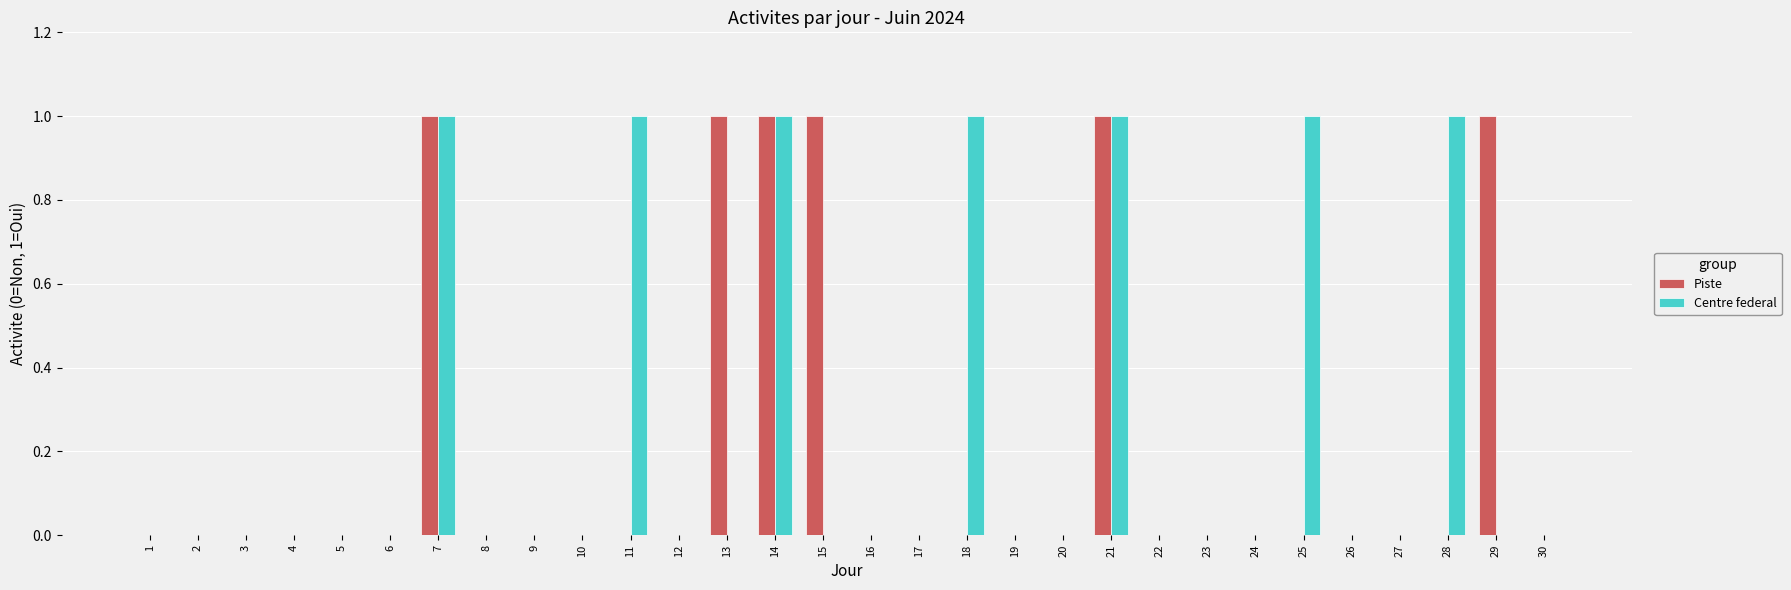

What is the sum of all Centre federal values?

7